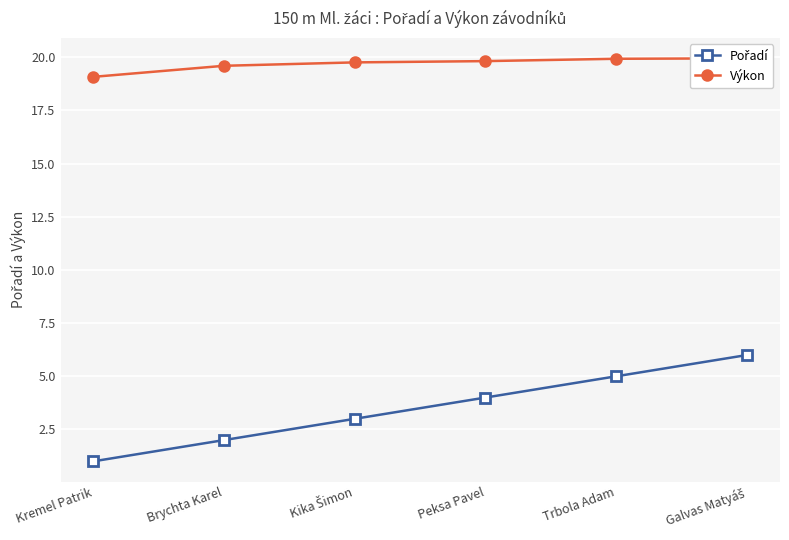

Is it true that Pořadí equals 5.0 at Trbola Adam?

True